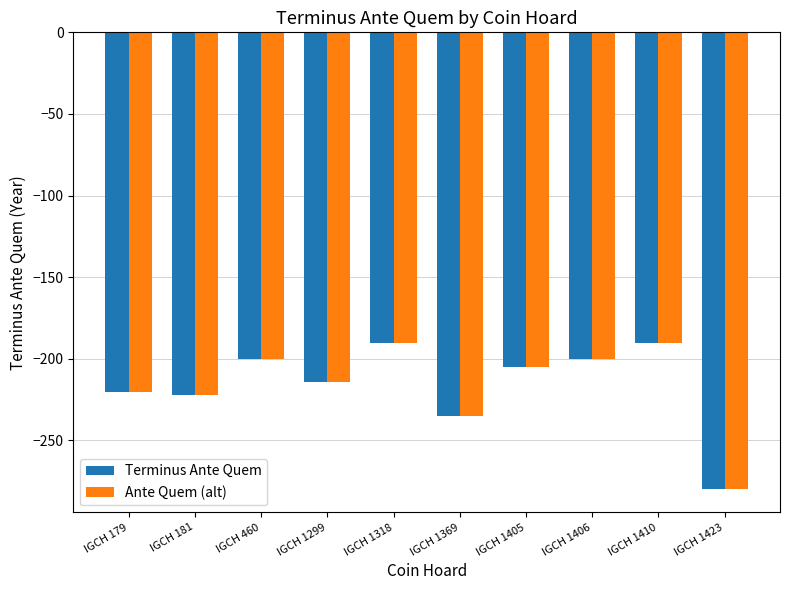

What is the highest value of the Ante Quem (alt) series?

-190